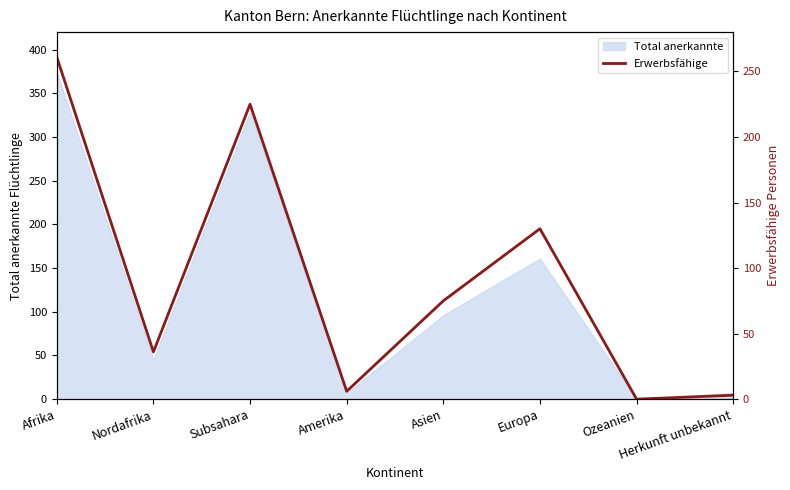

How many positive values are there?

7